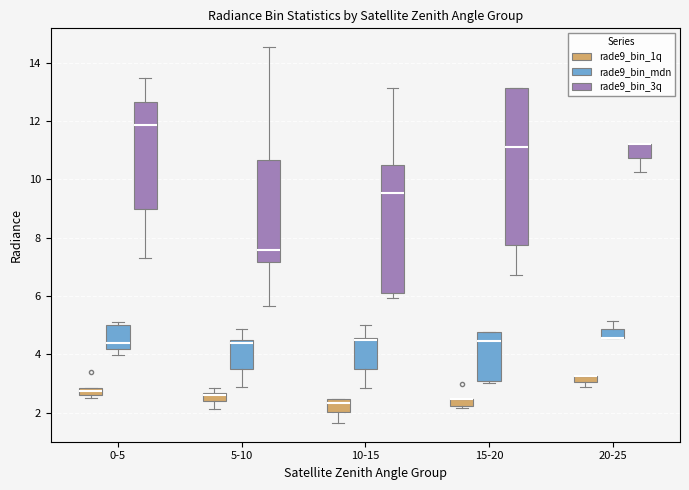

Comparing the boxes themselves (not the whiskers), which one is the tallest?

15-20 (rade9_bin_3q)